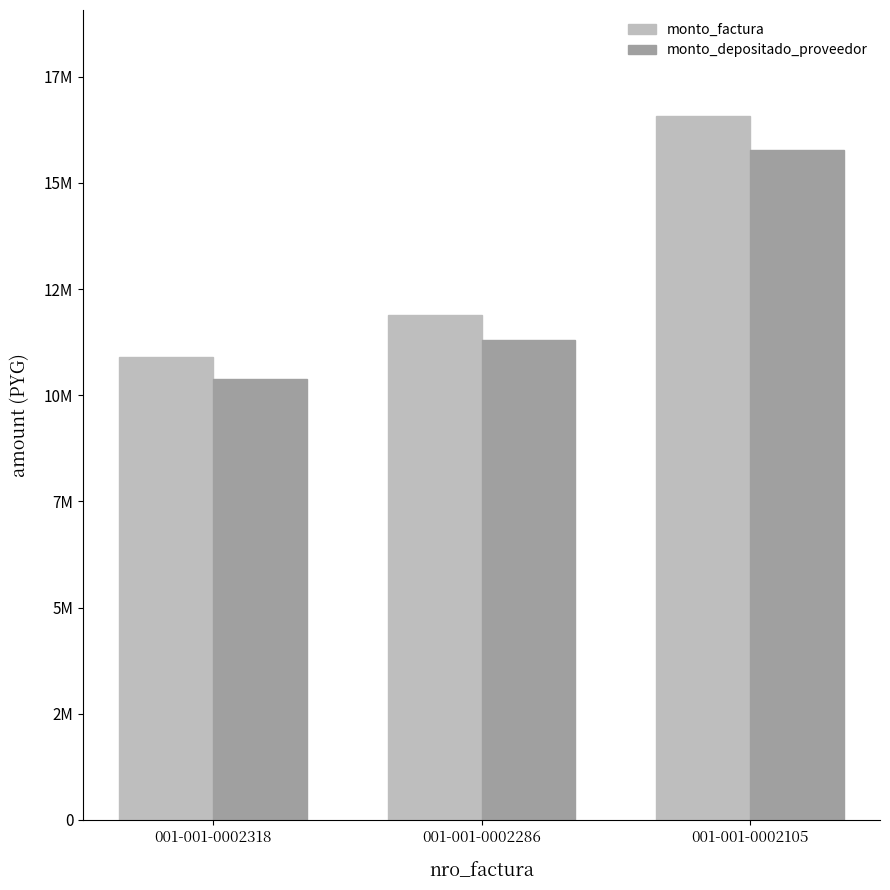

Are the bars horizontal?

No